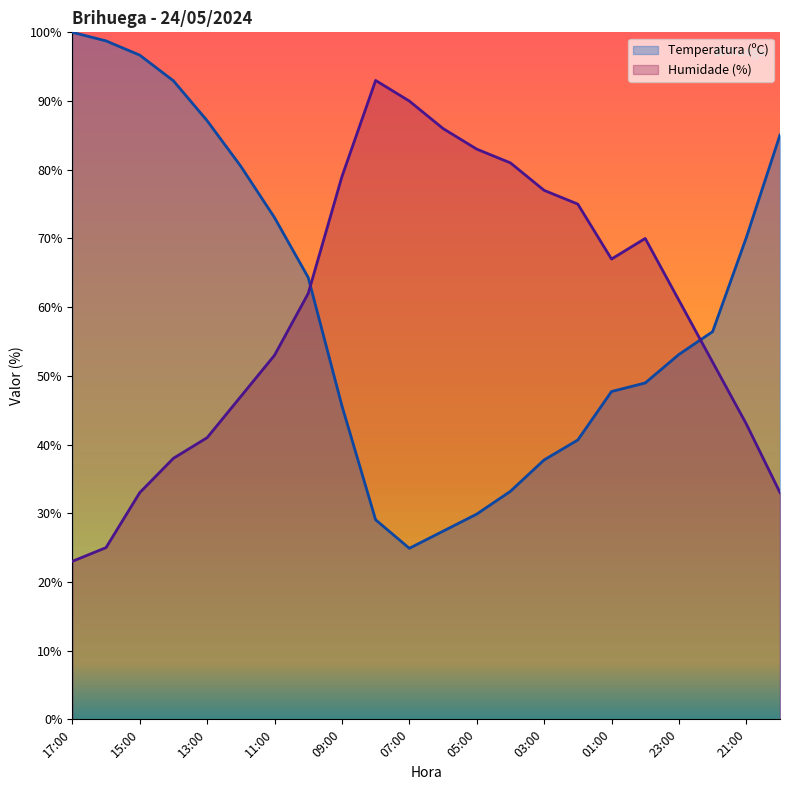

Which series changed the most between 11:00 and 04:00?

Temperatura (ºC)